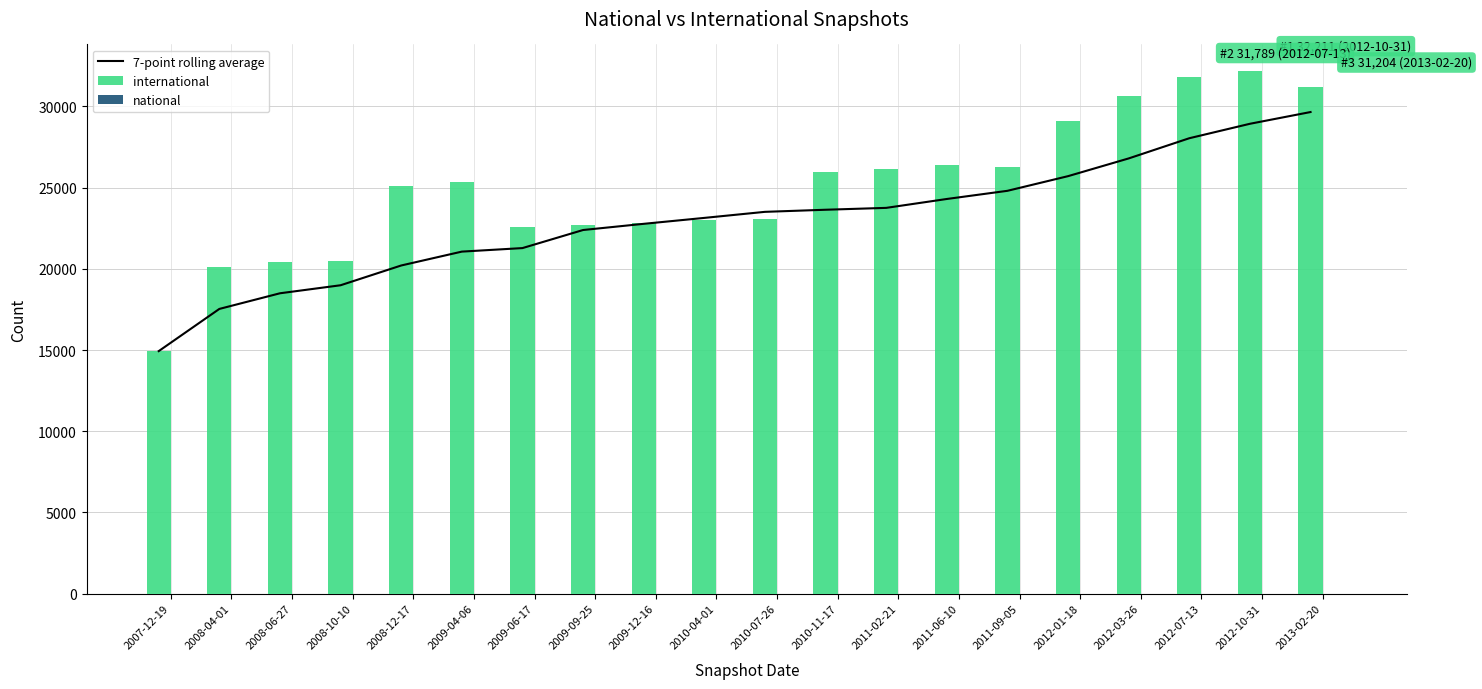

The national series shows 0.0 at 2013-02-20. True or false?

True